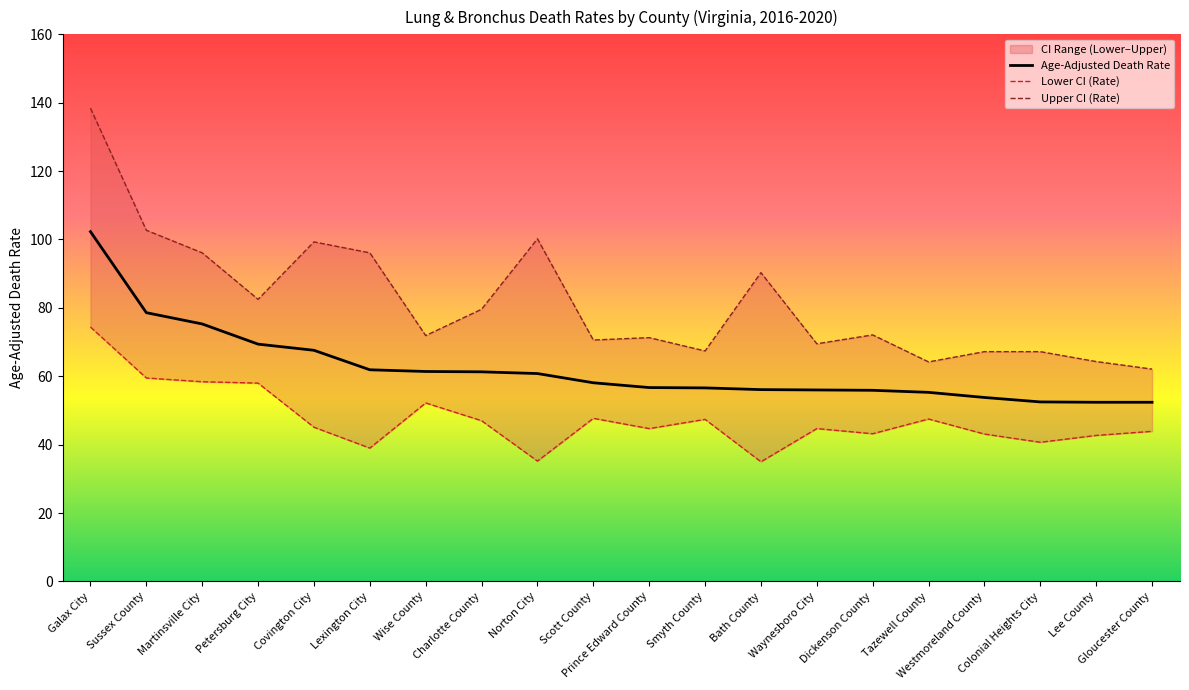

What position from the right is Petersburg City?

17